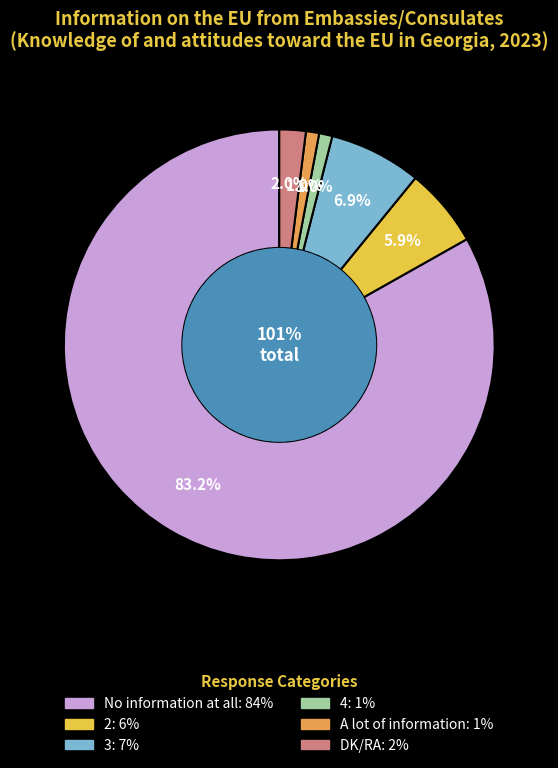

What is the ratio of the value at 4 to the value at A lot of information?

1.0